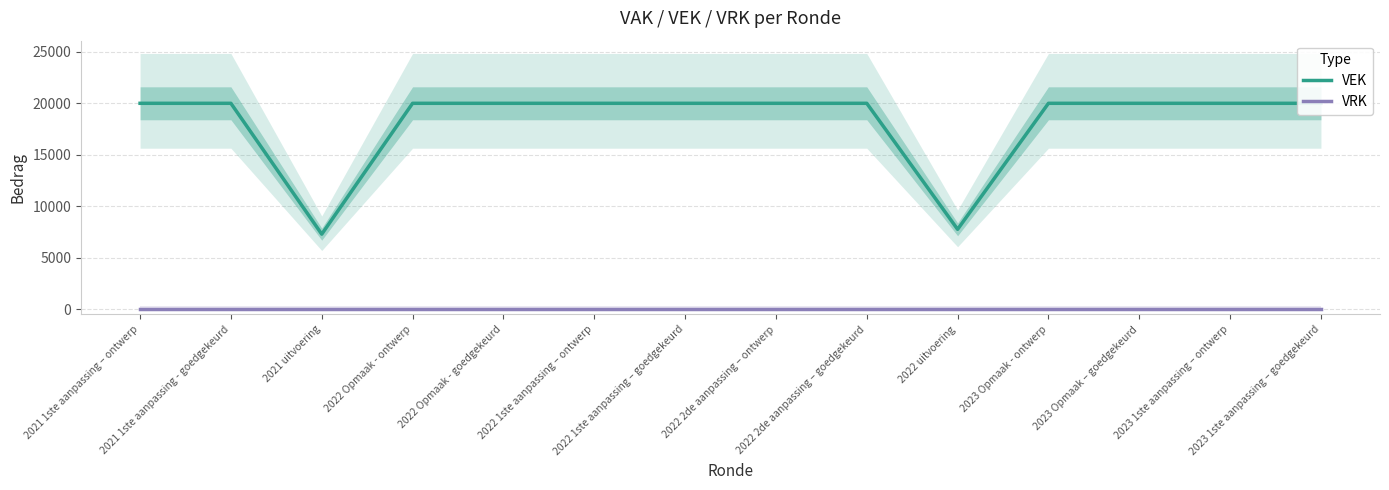

At which category does the chart reach its peak across all series?

2021 1ste aanpassing – ontwerp